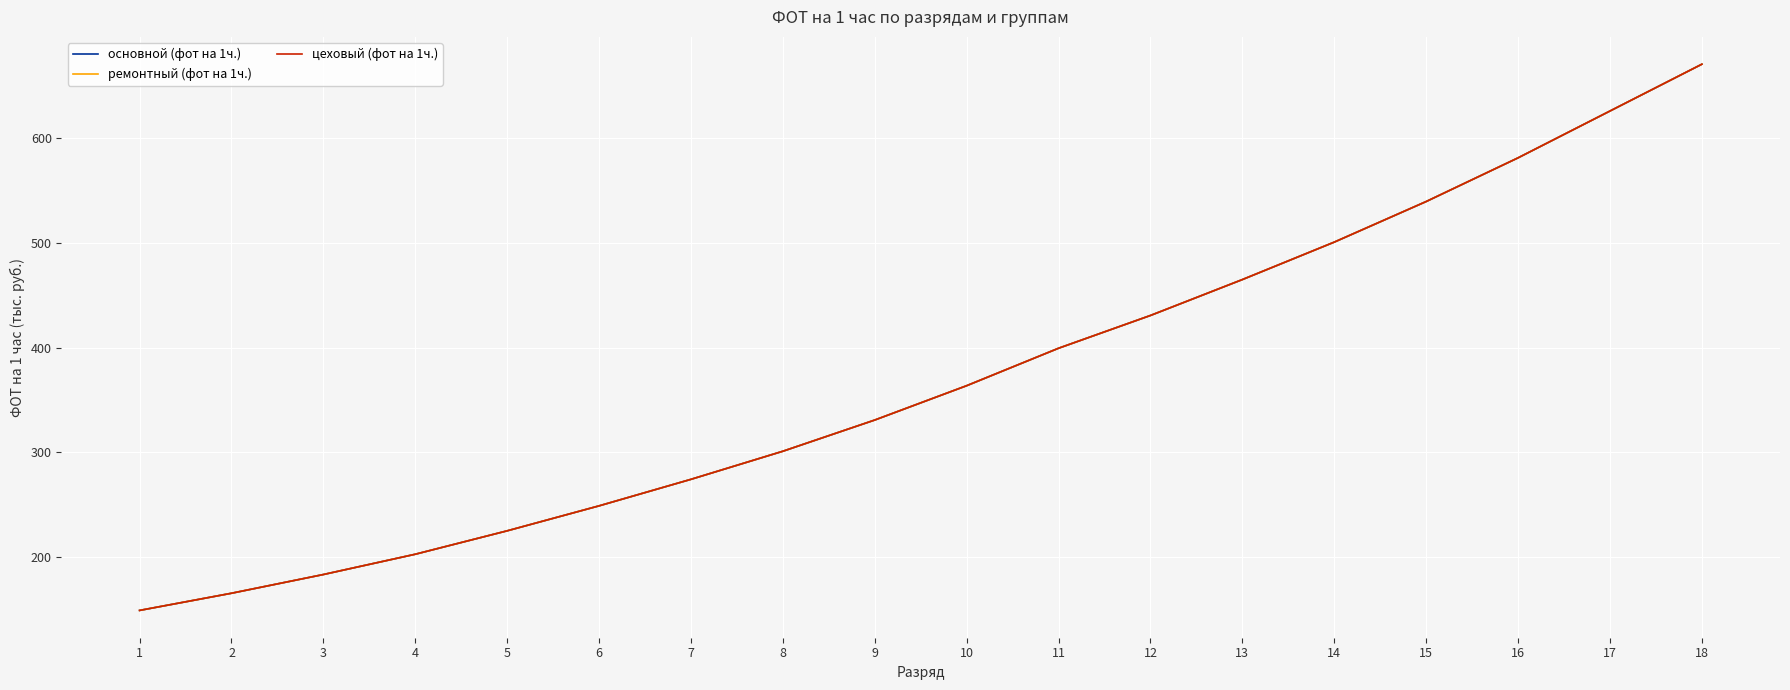

Does the chart have visible grid lines?

Yes